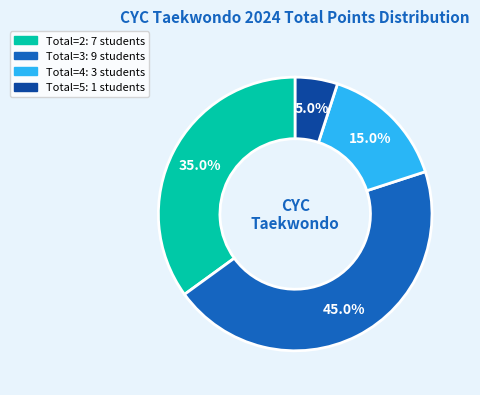

Does any single category account for the majority?

No